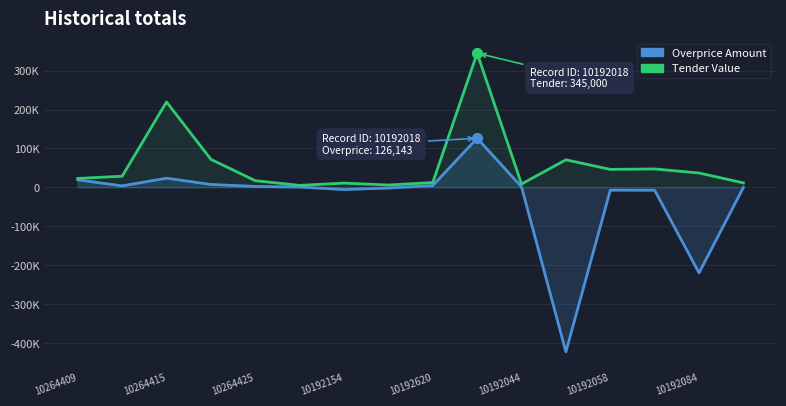

Which series reaches the minimum Y coordinate?

Overprice Amount